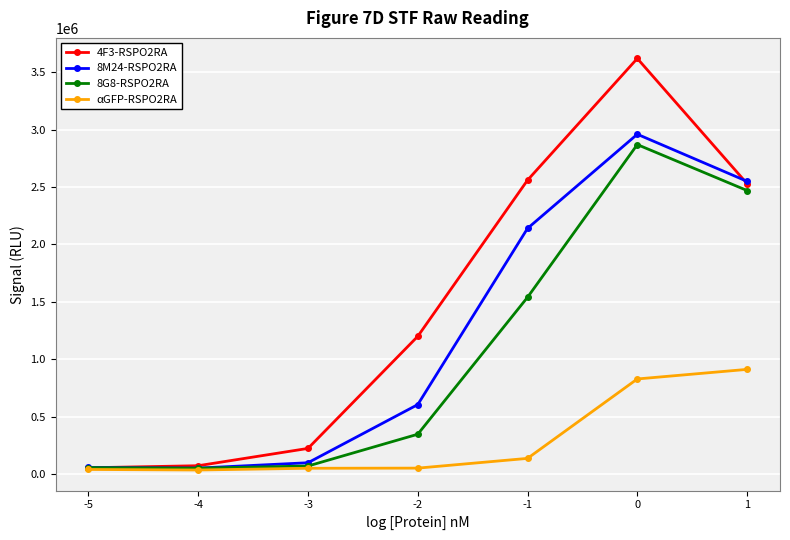

The αGFP-RSPO2RA series shows 372624 at 1. True or false?

False